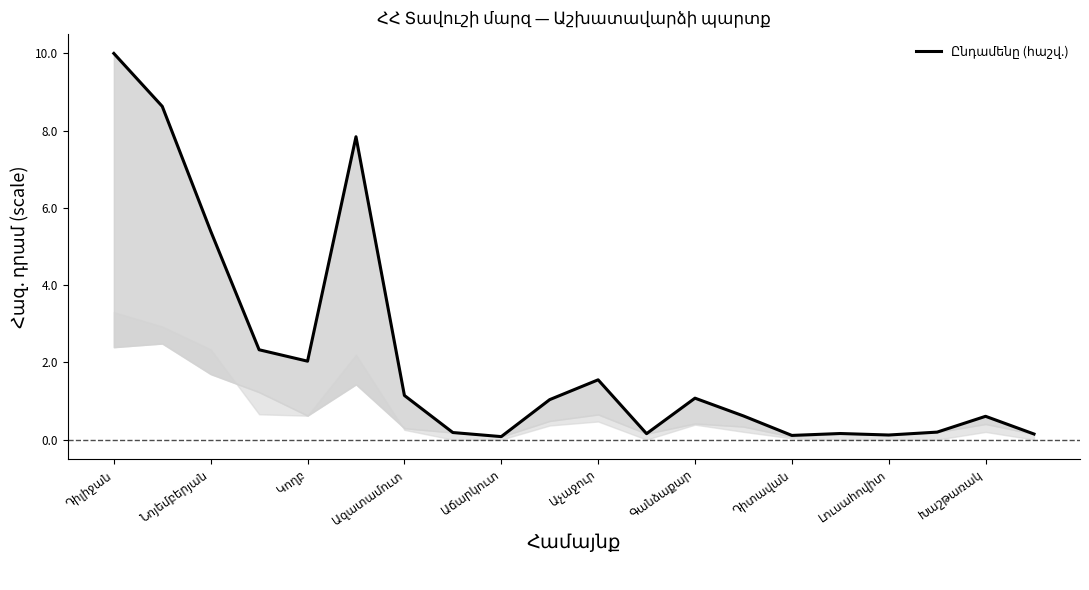

How many lines are shown in the chart?

1